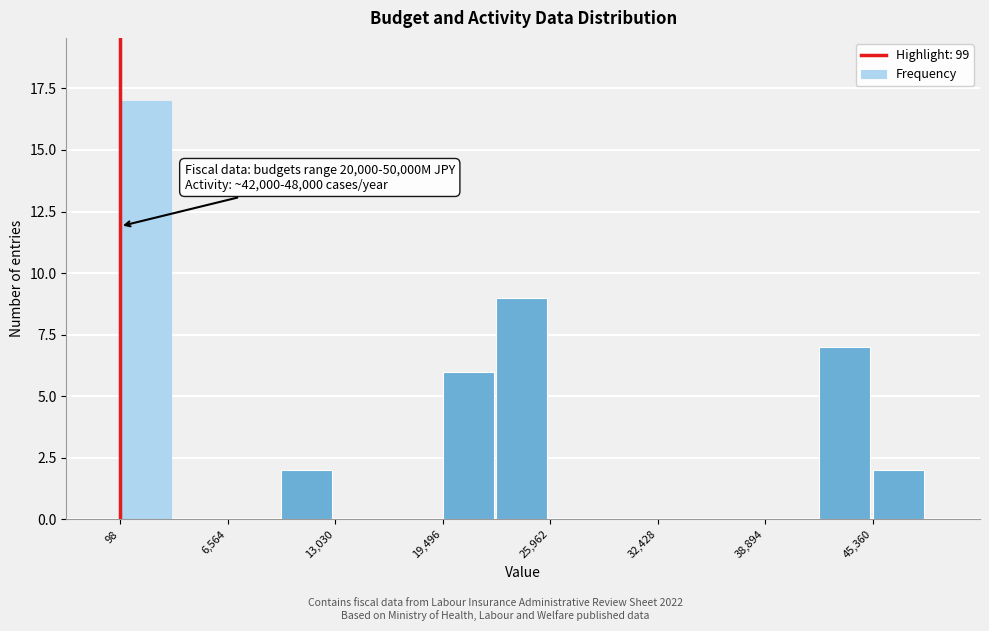

Read against the x-axis, roughly where is the centre of the tallest bar?

2000